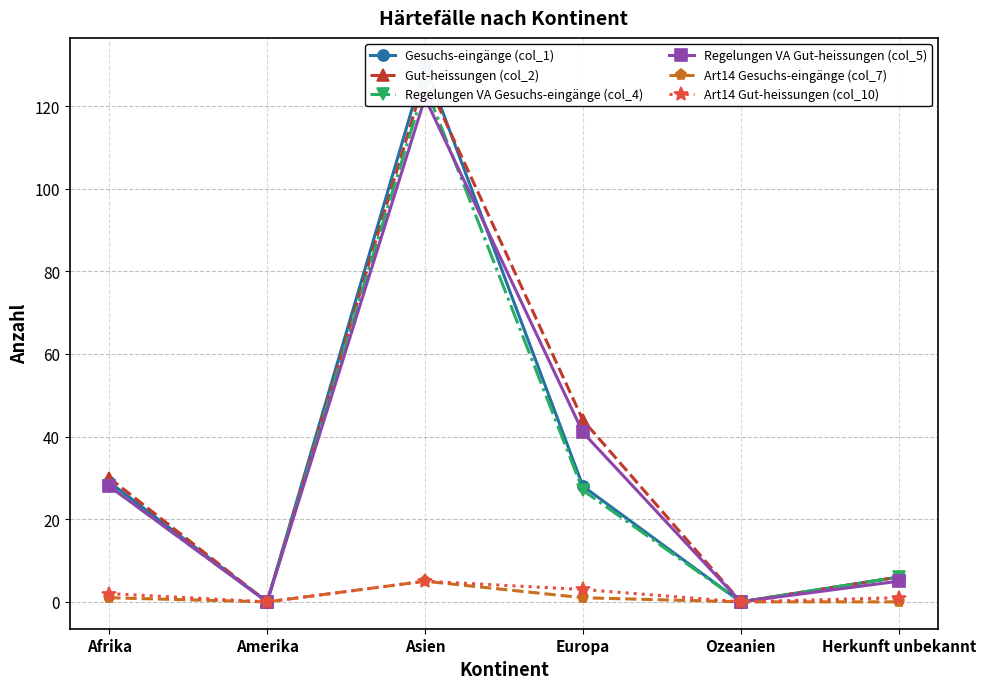

Reading left to right, what are all the values shown in this chart?

Gesuchs-eingänge (col_1): 29	0	130	28	0	6
Gut-heissungen (col_2): 30	0	127	44	0	6
Regelungen VA Gesuchs-eingänge (col_4): 28	0	125	27	0	6
Regelungen VA Gut-heissungen (col_5): 28	0	122	41	0	5
Art14 Gesuchs-eingänge (col_7): 1	0	5	1	0	0
Art14 Gut-heissungen (col_10): 2	0	5	3	0	1